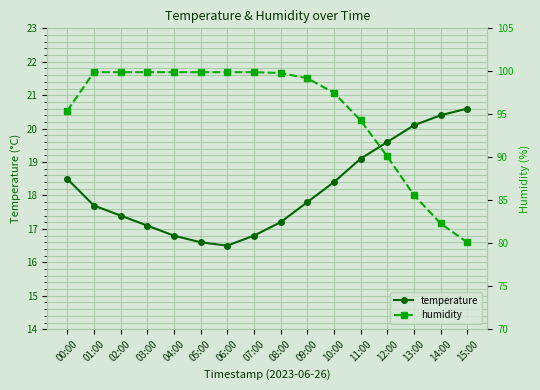

At which category does the chart reach its peak across all series?

01:00